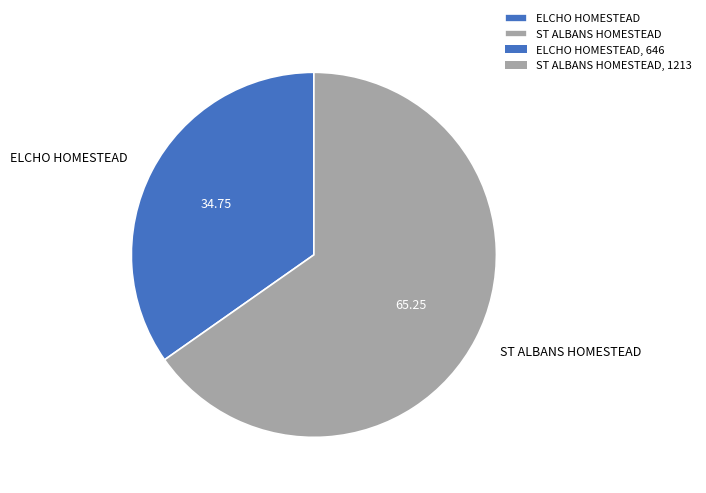

Does ELCHO HOMESTEAD account for over 50% of the chart?

No